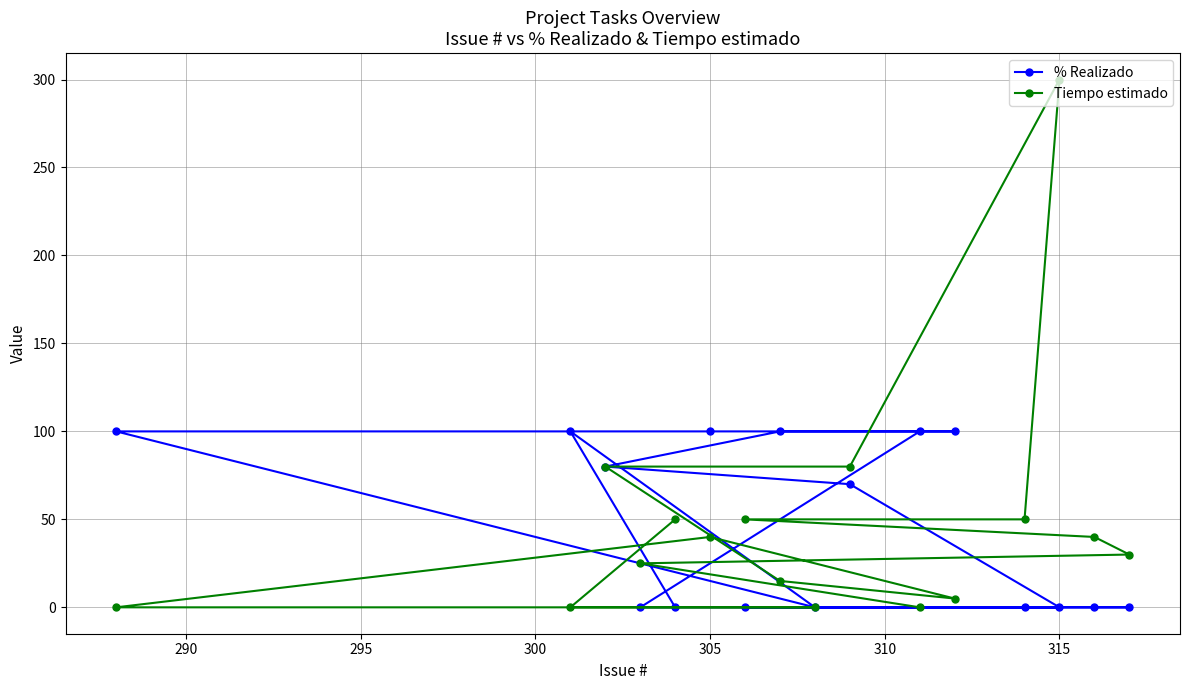

What is the maximum value shown in the chart?

300